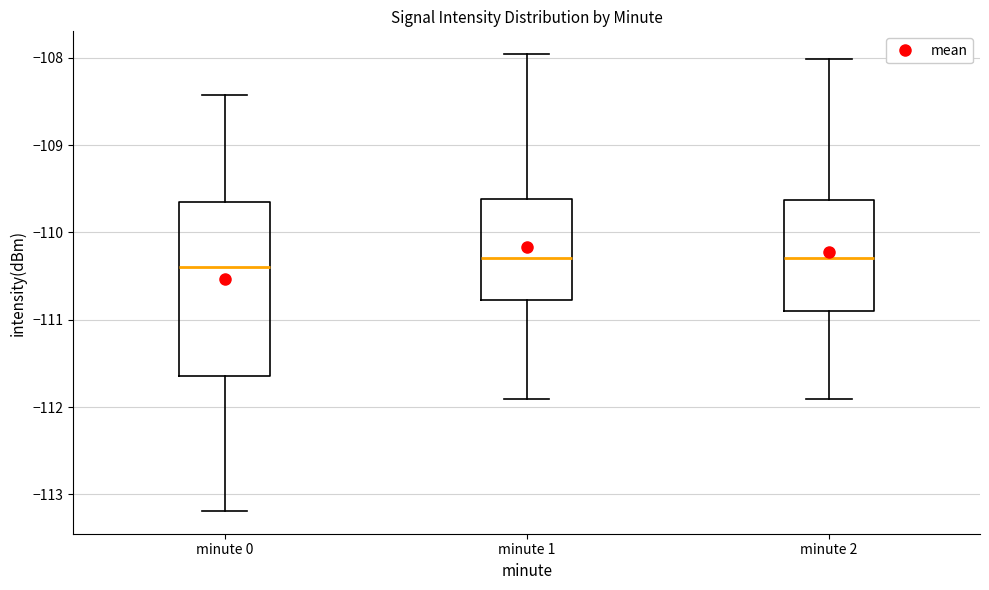

Comparing the boxes themselves (not the whiskers), which one is the tallest?

minute 0